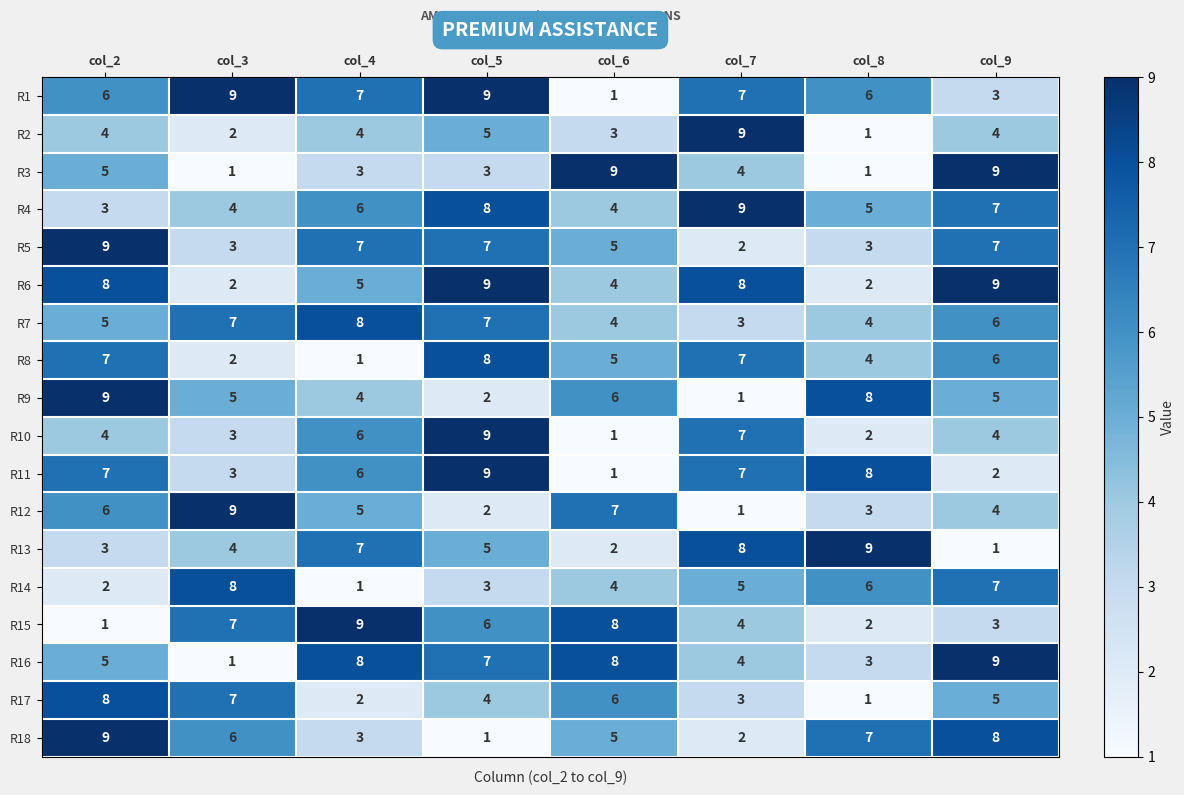

What is the greatest value displayed?

9